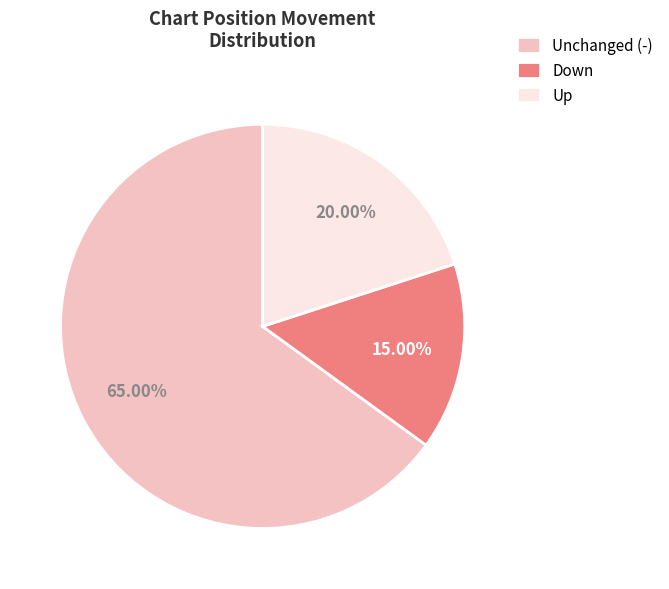

Rank the categories by value from highest to lowest.

Unchanged (-), Up, Down